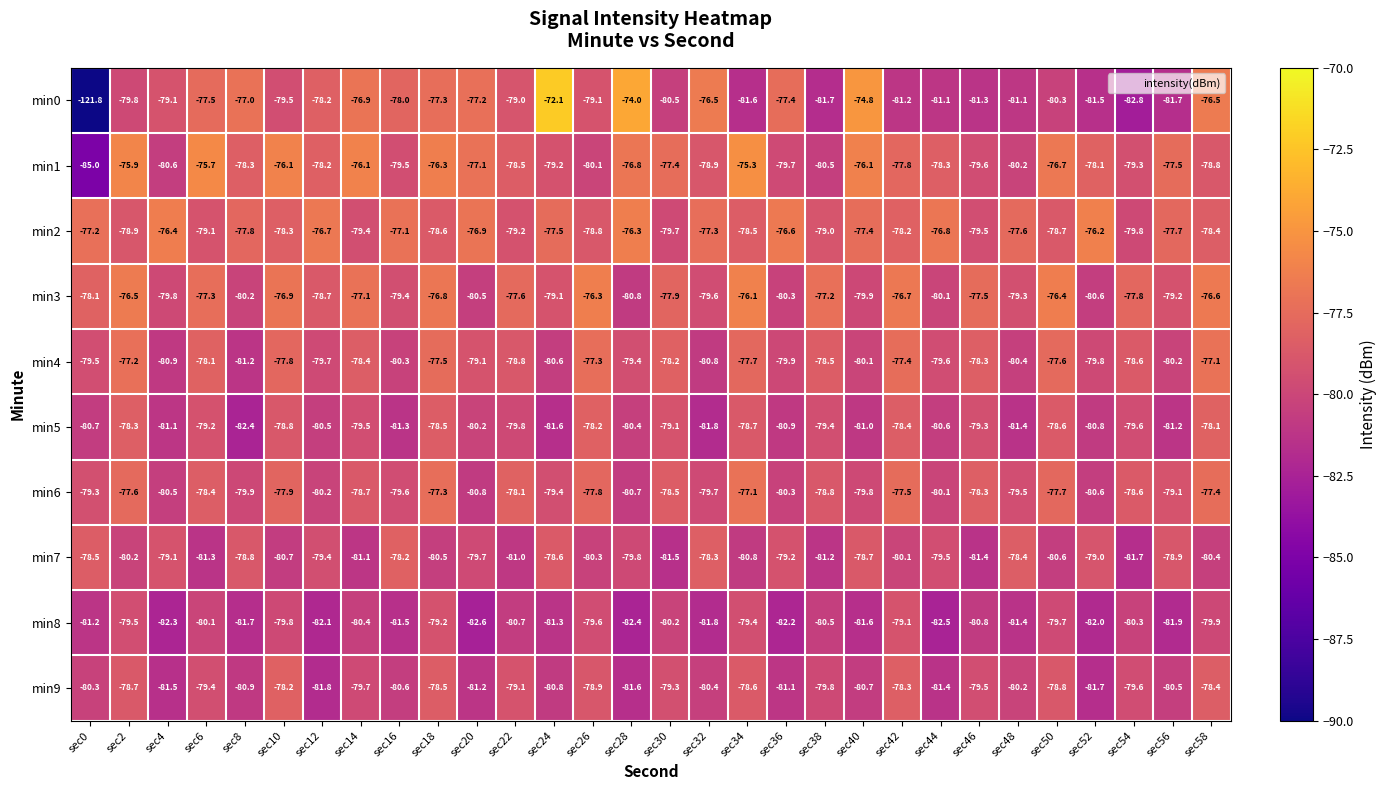

How many values in the min9 series exceed -79?

8